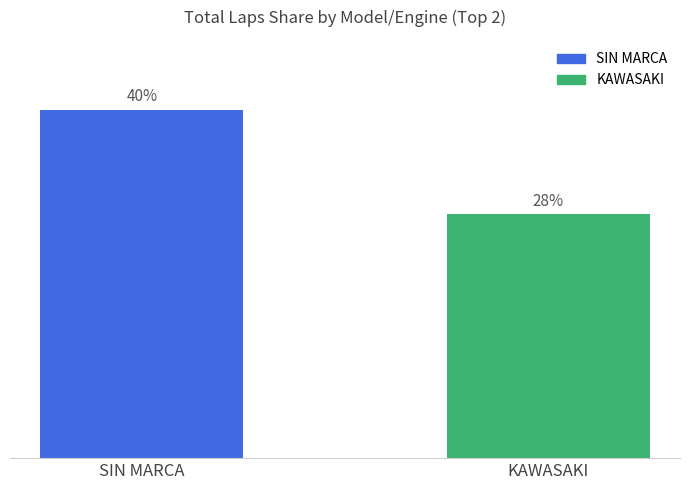

List the labels in order of value, smallest first.

KAWASAKI, SIN MARCA